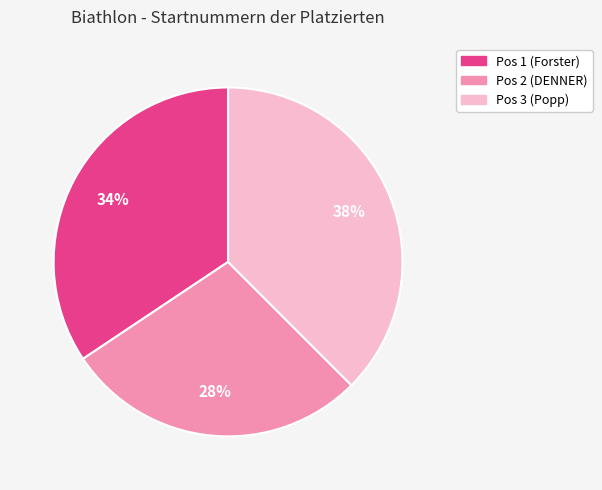

To the nearest percent, what is the average slice percentage?

33%